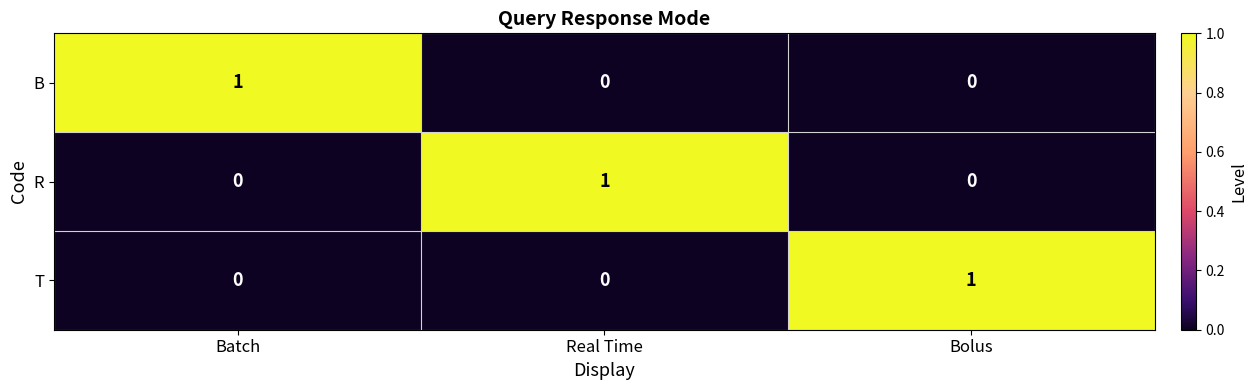

What is the difference between the highest and lowest values at Bolus?

1